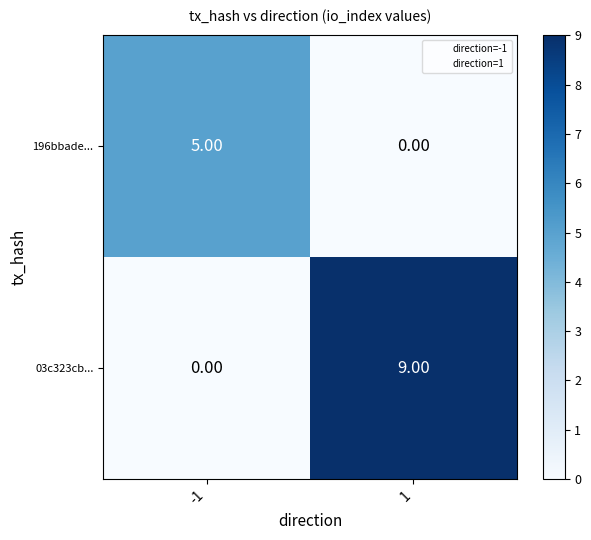

Is the value of 03c323cb... at -1 greater than the value of 196bbade... at -1?

No